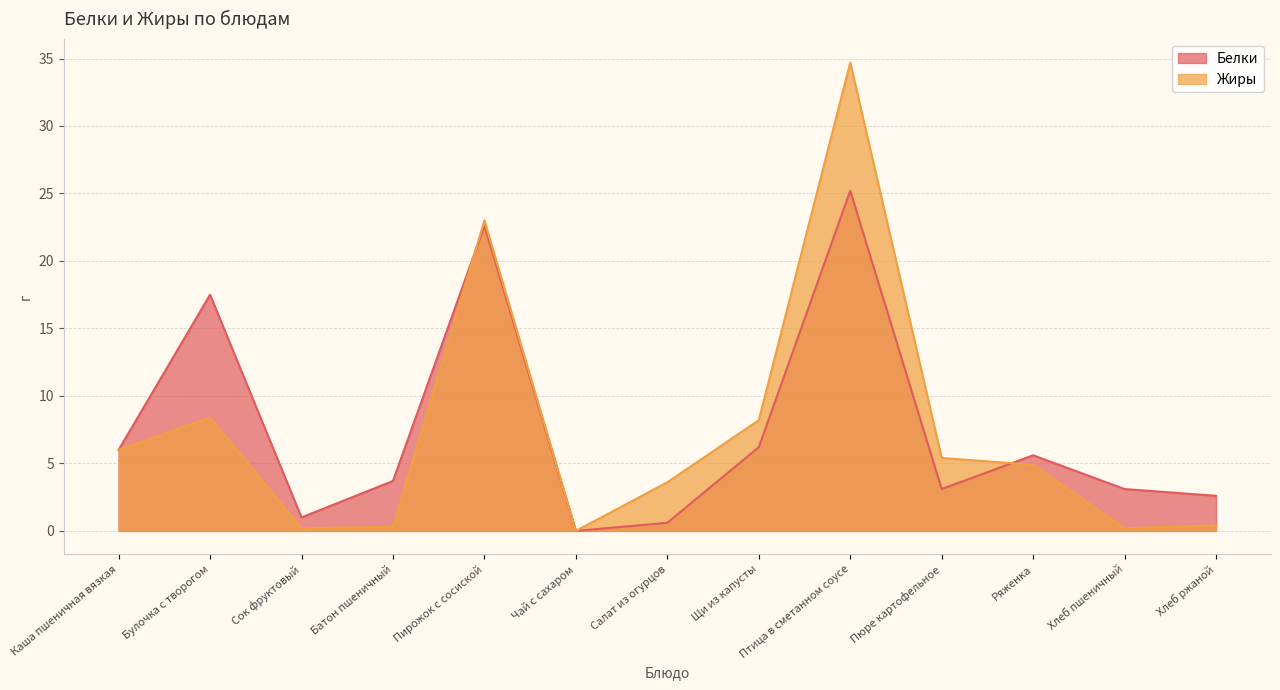

Reading right to left, extract all data points from this chart.

Белки: Хлеб ржаной=2.6	Хлеб пшеничный=3.1	Ряженка=5.6	Пюре картофельное=3.1	Птица в сметанном соусе=25.2	Щи из капусты=6.2	Салат из огурцов=0.6	Чай с сахаром=0.0	Пирожок с сосиской=22.6	Батон пшеничный=3.7	Сок фруктовый=1.0	Булочка с творогом=17.5	Каша пшеничная вязкая=6.0
Жиры: Хлеб ржаной=0.4	Хлеб пшеничный=0.2	Ряженка=4.9	Пюре картофельное=5.4	Птица в сметанном соусе=34.7	Щи из капусты=8.2	Салат из огурцов=3.6	Чай с сахаром=0.0	Пирожок с сосиской=23.0	Батон пшеничный=0.3	Сок фруктовый=0.2	Булочка с творогом=8.4	Каша пшеничная вязкая=6.0